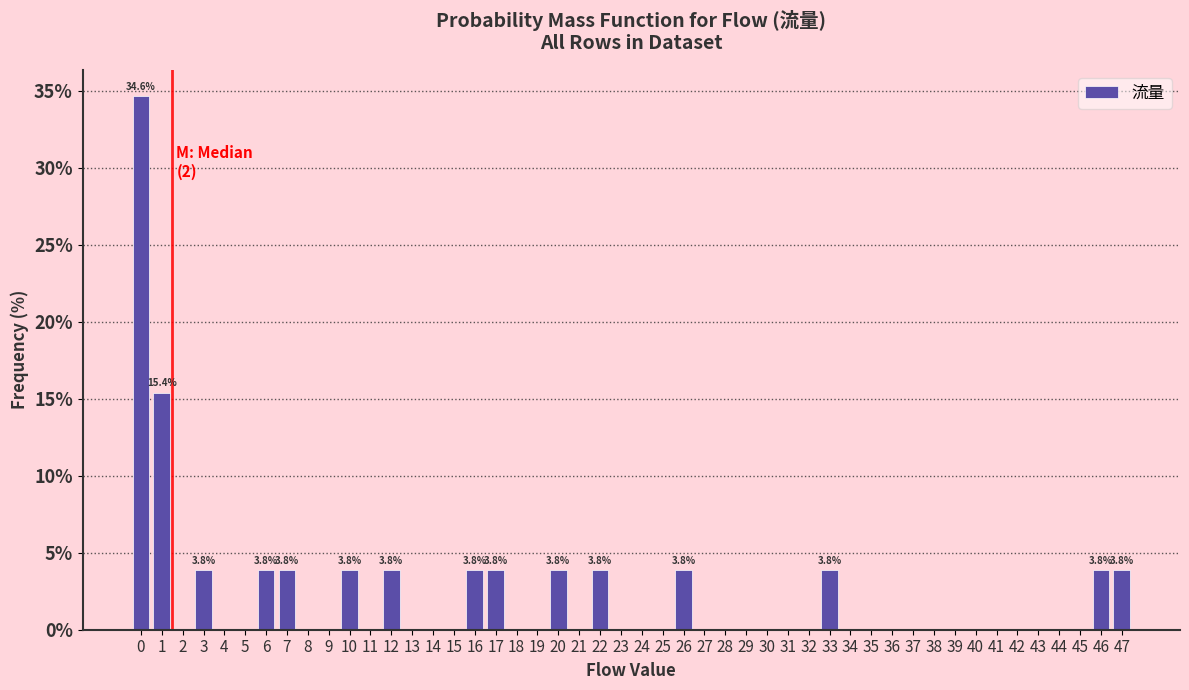

Which range on the x-axis has the tallest bar?

0 to 1